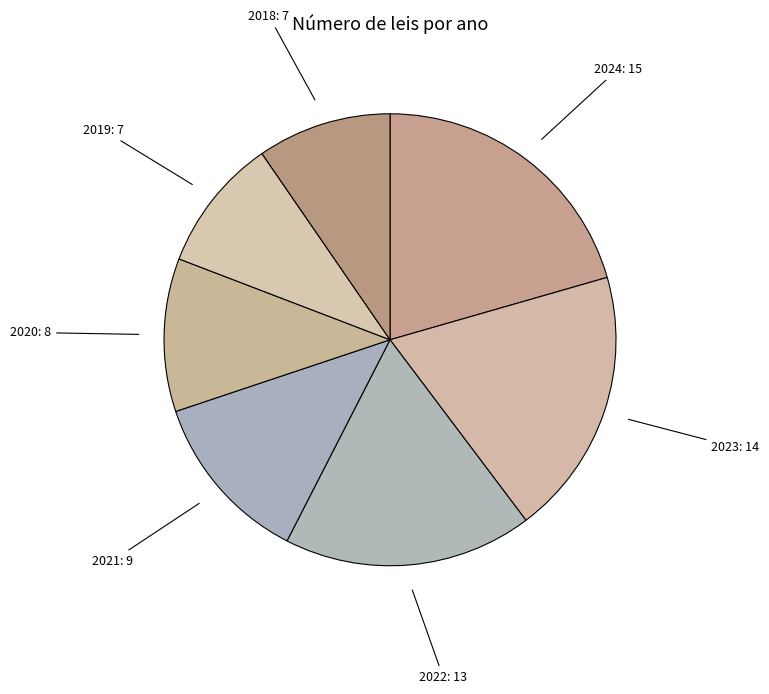

Is there any slice that represents more than half of the pie?

No